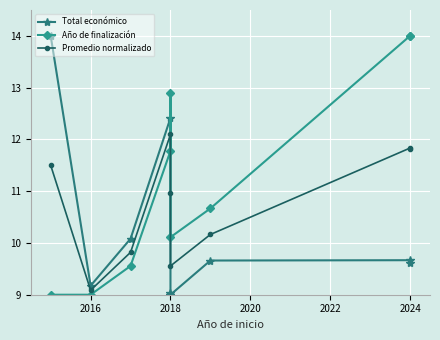

What is the label of the 2nd point from the left?

2016